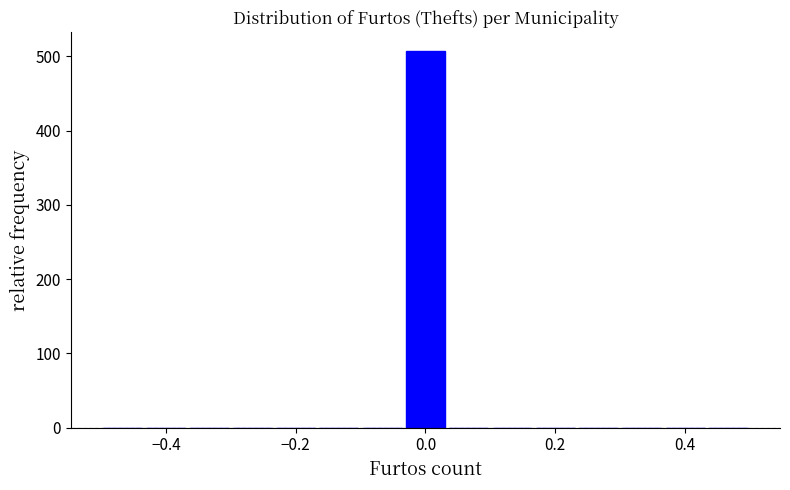

Around what value on the x-axis is the tallest bar? Give the approximate position of its centre, as read against the axis.

0.00